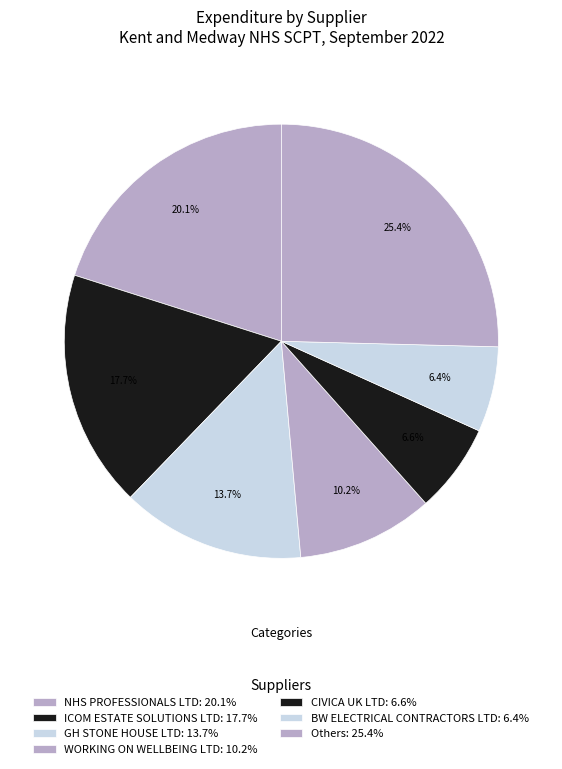

Count the number of slices in the pie.

7